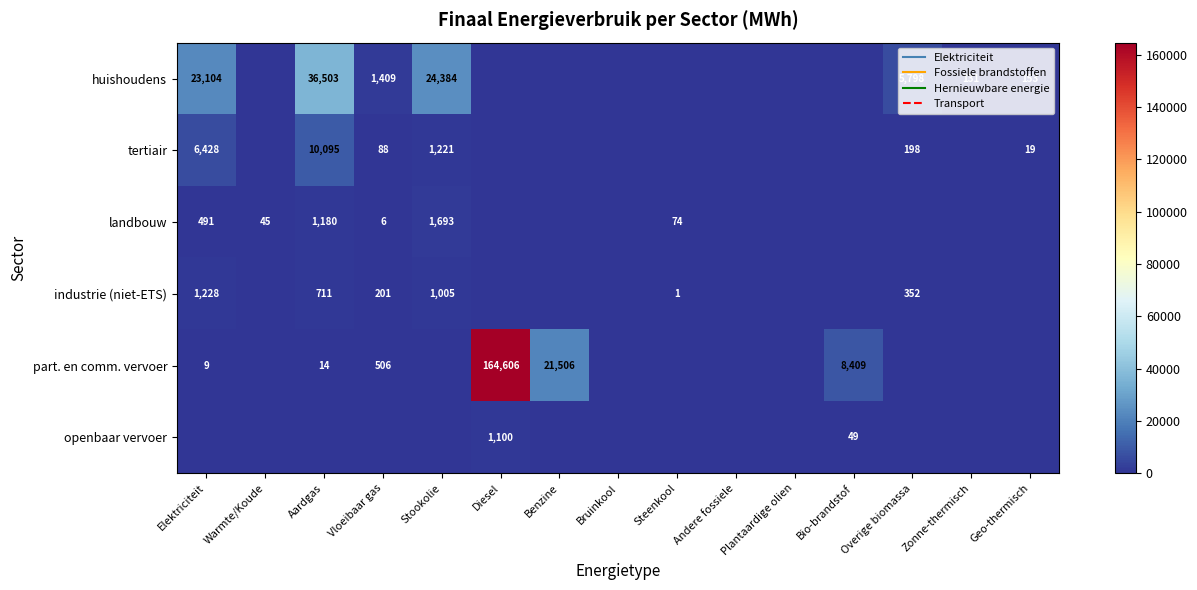

Between Vloeibaar gas and Diesel, which series saw the biggest shift?

part. en comm. vervoer